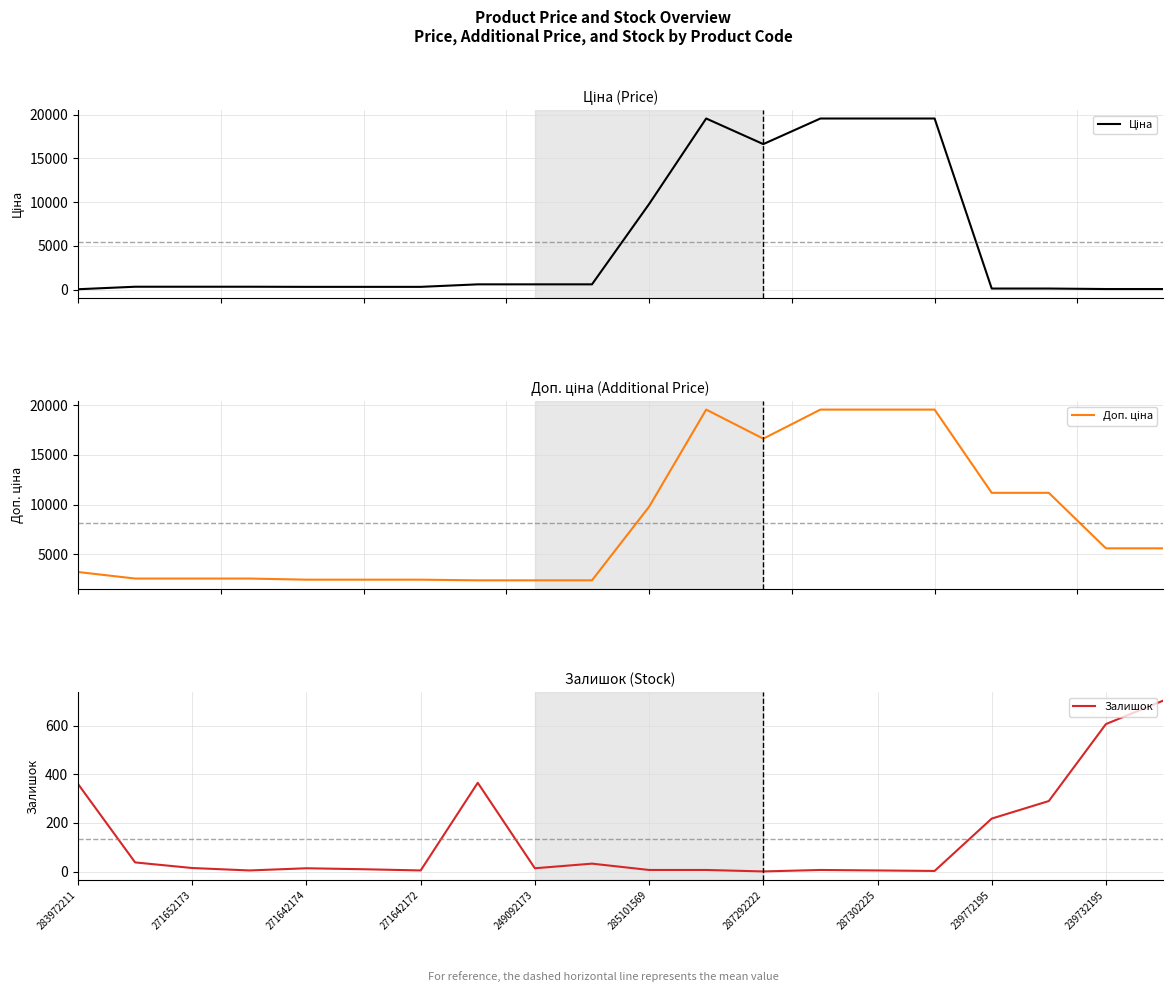

Which has a higher value, 13 or 12?

13